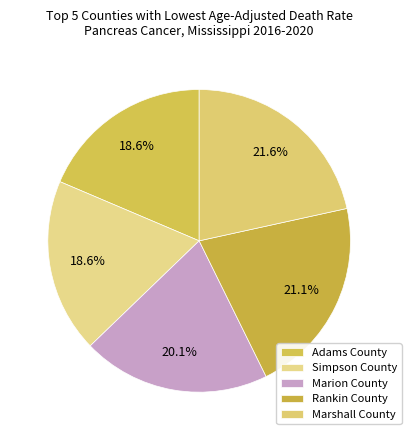

The Marion County slice represents 20% of the pie. True or false?

True